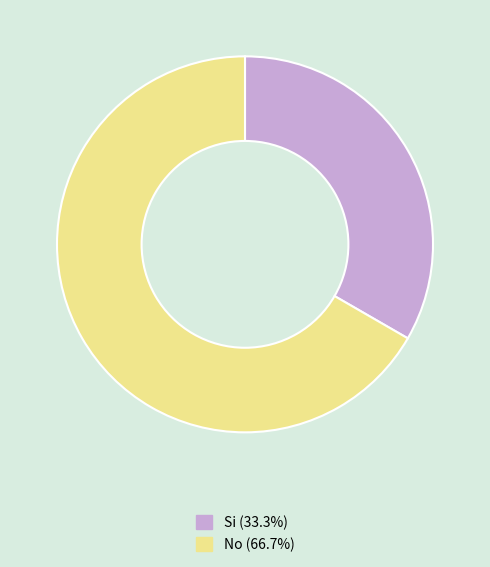

Which slice is the smallest?

Si